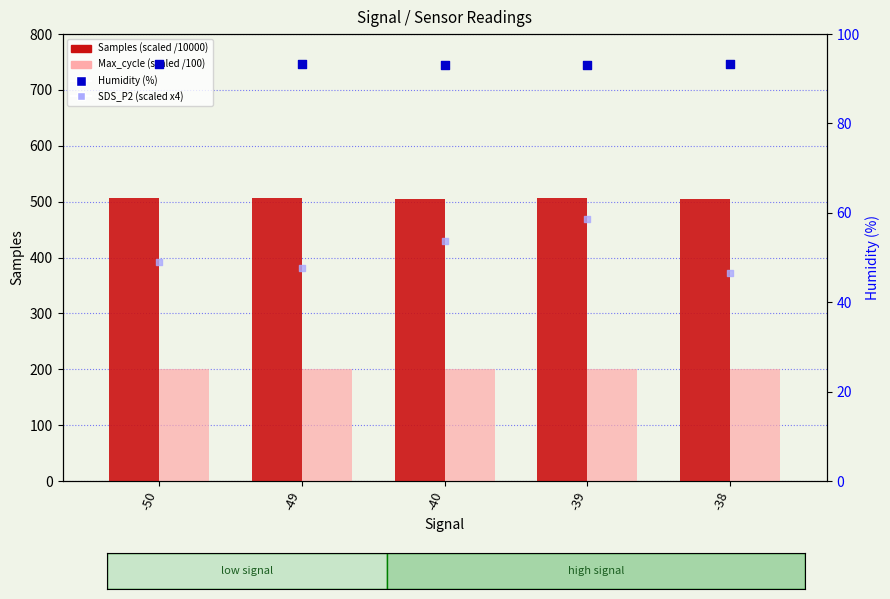

Which series reaches the maximum Y coordinate?

Samples (scaled /10000)